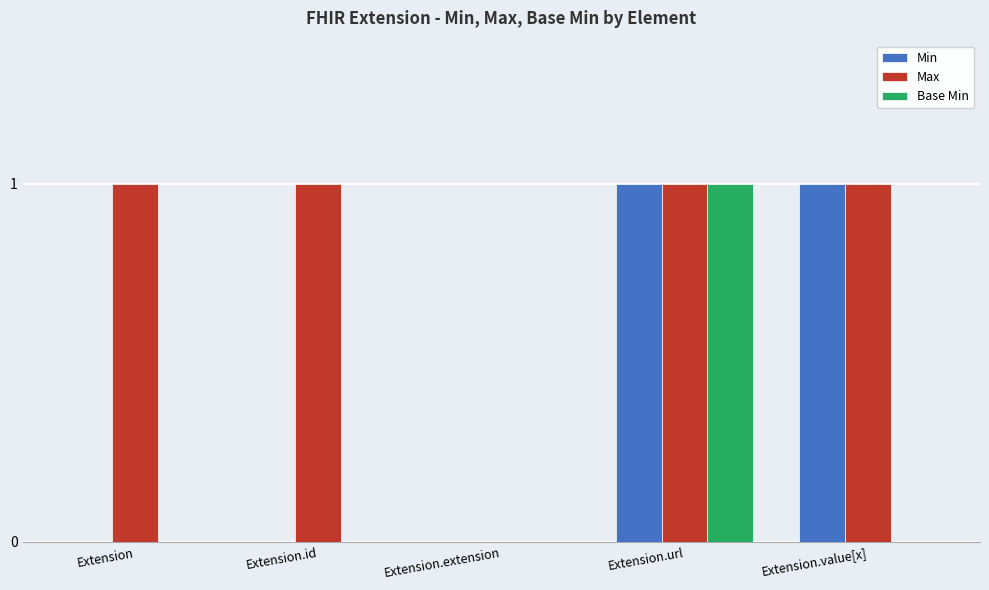

What is the sum of all Max values?

4